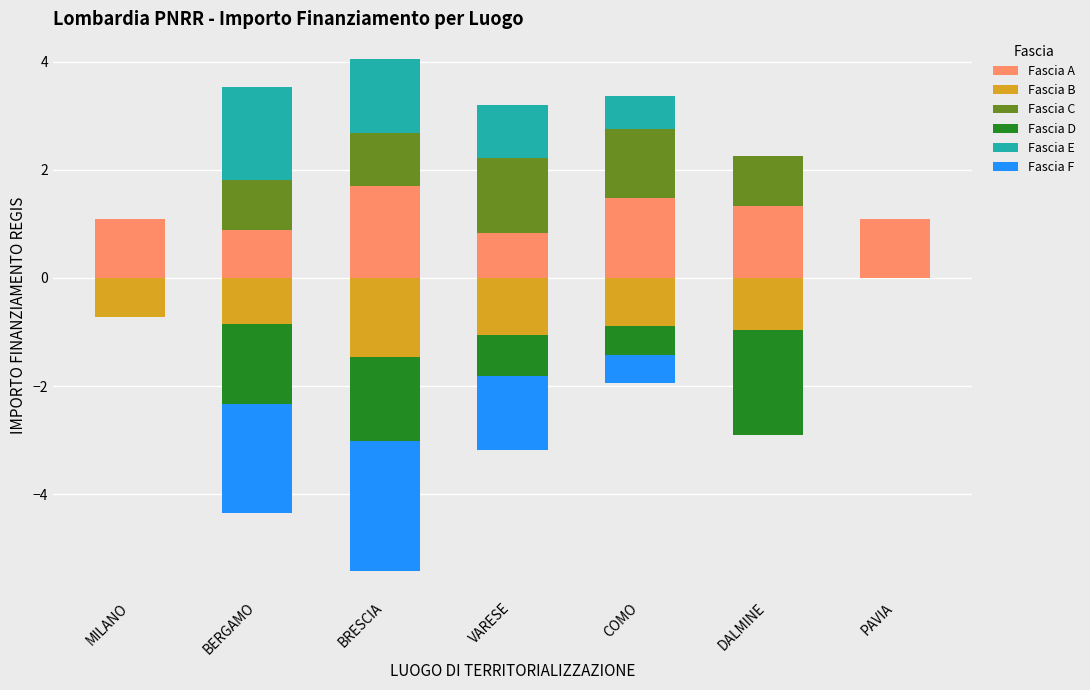

True or false: Fascia B has a value of -0.2 at DALMINE.

False